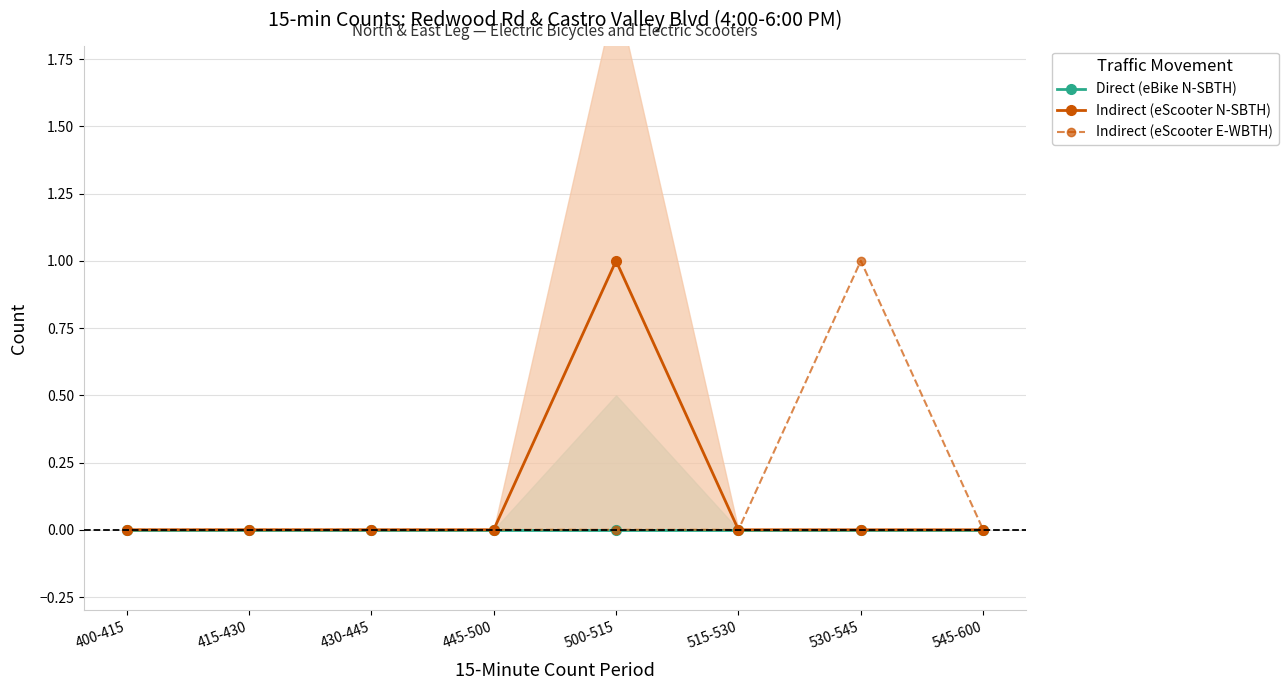

True or false: Direct (eBike N-SBTH) has more than 0 interior local peaks.

False